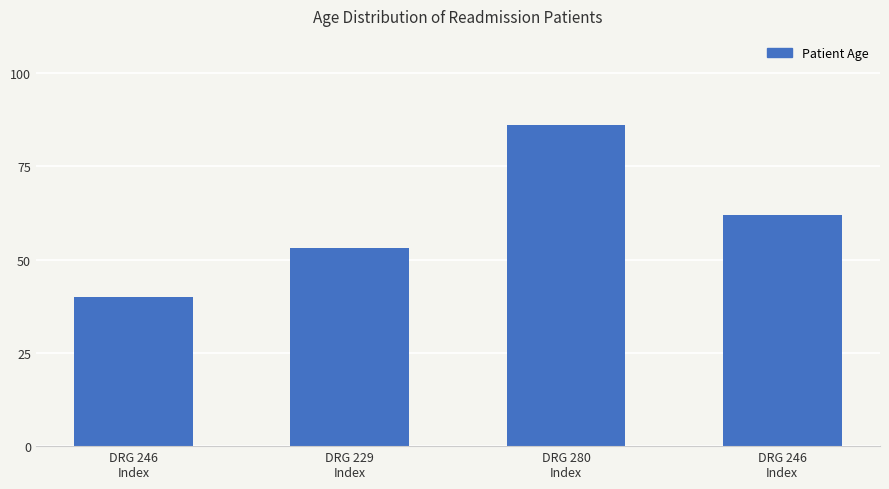

How many data points are less than 62?

2